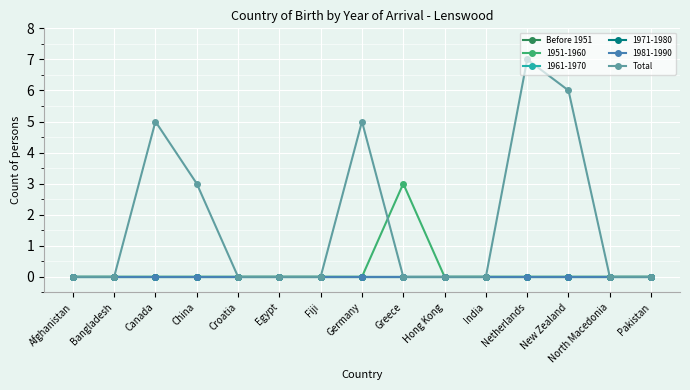

Does the chart have visible grid lines?

Yes